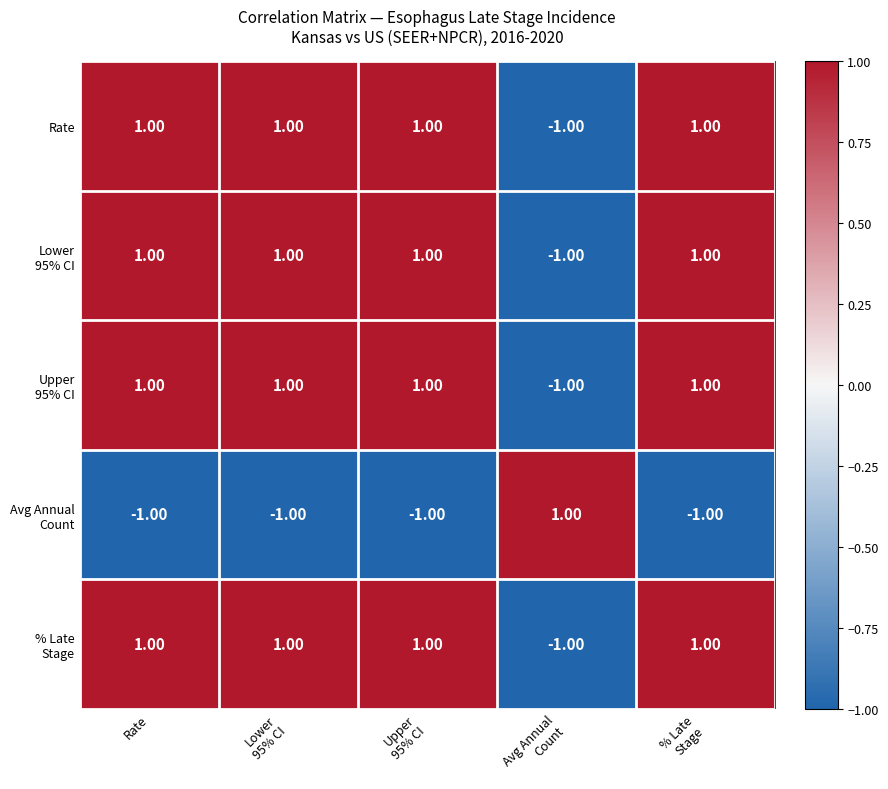

What is the total value across all series at Rate?

3